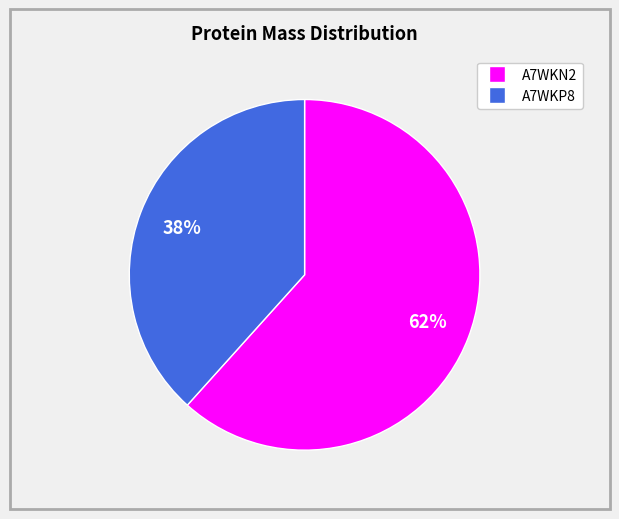

Does any single category account for the majority?

Yes